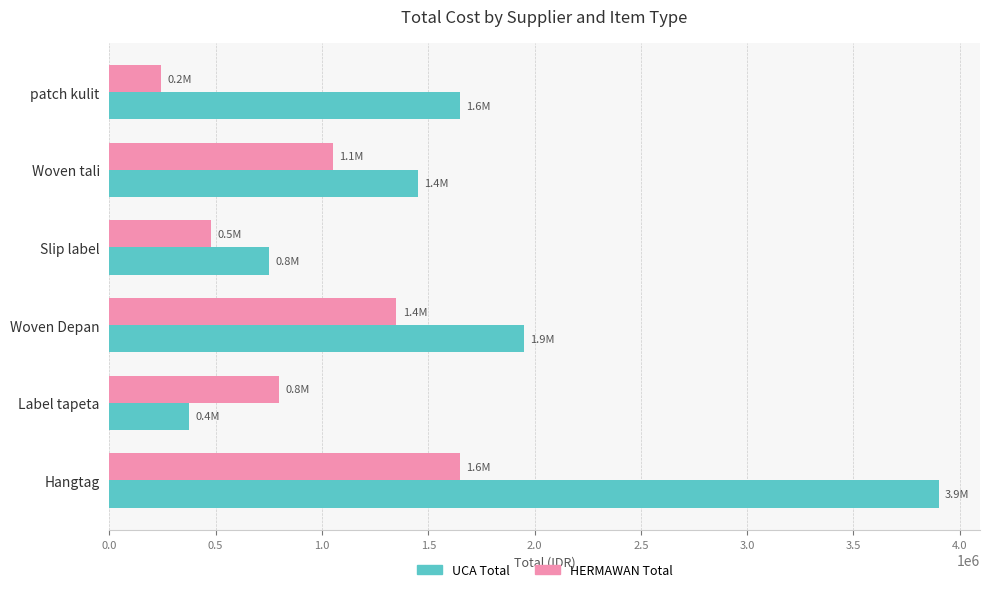

What is the difference between the maximum and second lowest values in the HERMAWAN Total series?

1170000